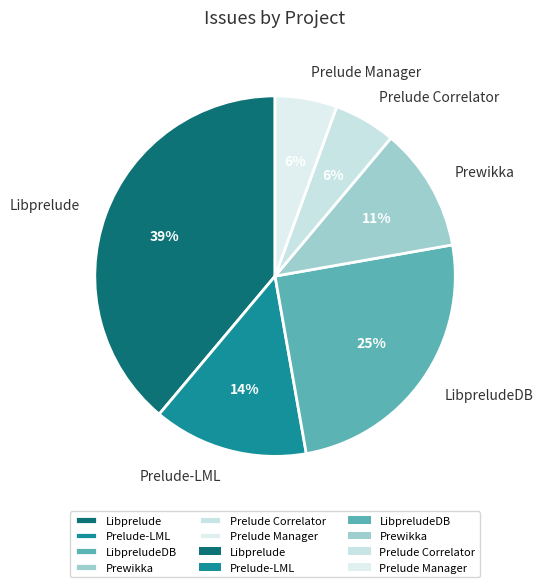

To the nearest percent, what is the average slice percentage?

17%